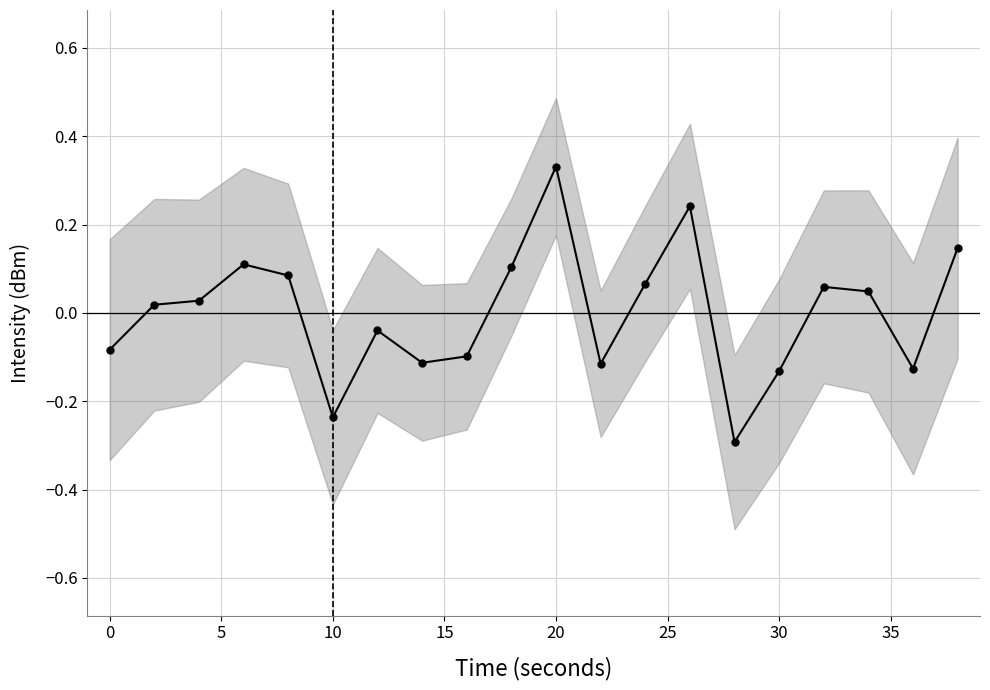

Does the chart have visible grid lines?

Yes